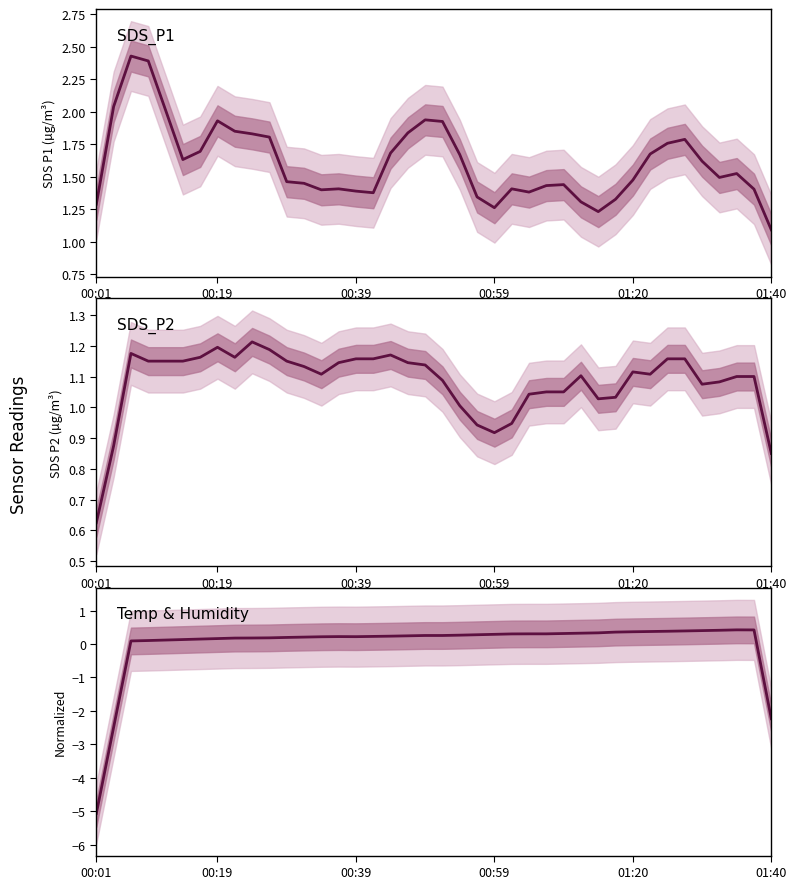

Does the chart display data point markers on the line(s)?

No